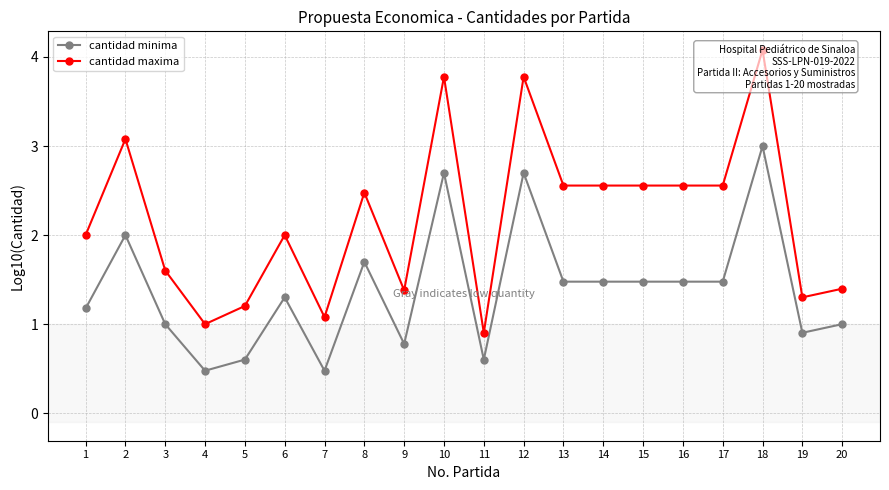

True or false: cantidad minima has more than 2 points higher than both neighbors.

True